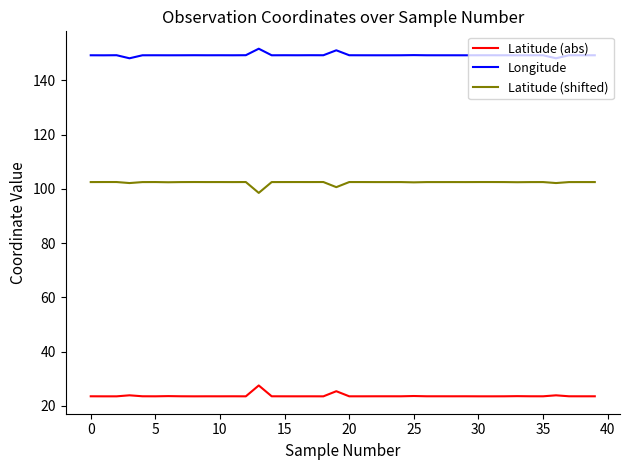

Which series has the largest total across all categories?

Longitude